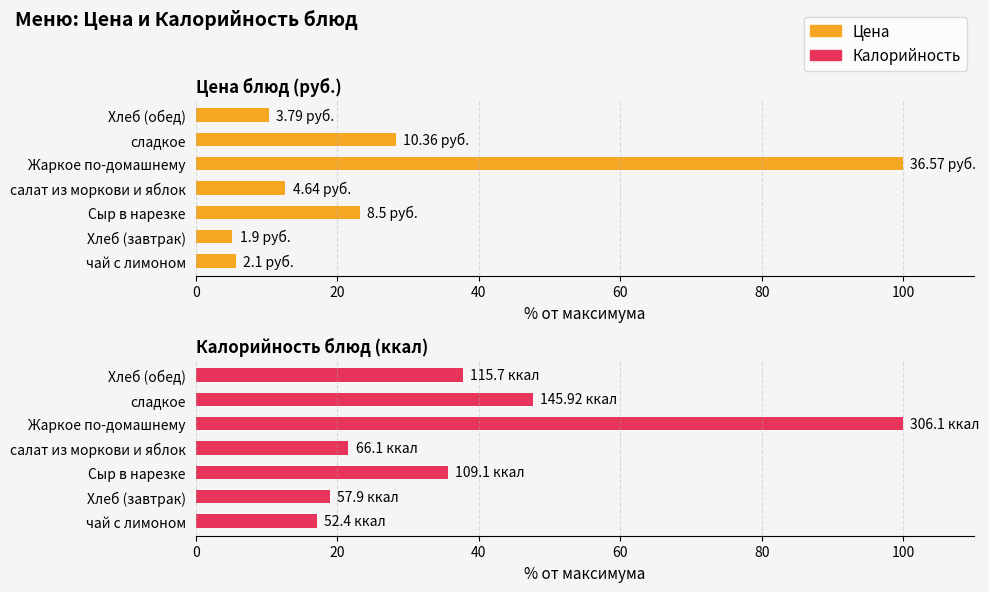

Which series changed the most between Хлеб (завтрак) and Сыр в нарезке?

Цена